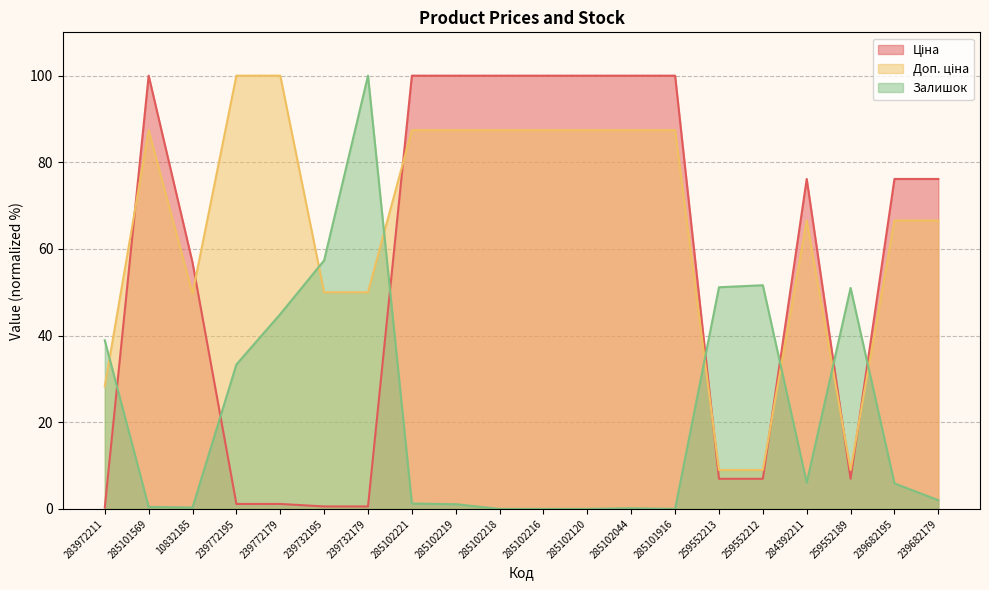

The Ціна series shows 100.0 at 285102218. True or false?

True